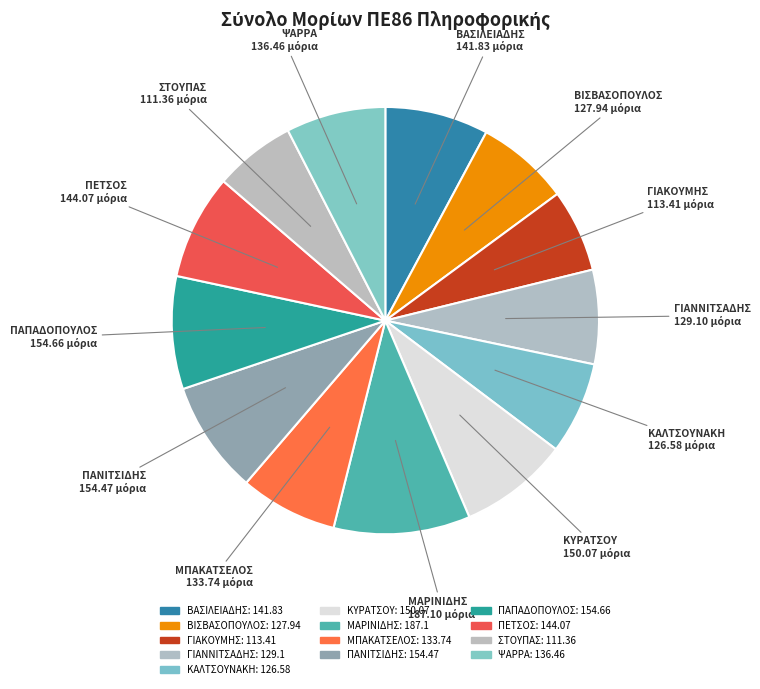

Rank the categories by value from lowest to highest.

ΣΤΟΥΠΑΣ, ΓΙΑΚΟΥΜΗΣ, ΚΑΛΤΣΟΥΝΑΚΗ, ΒΙΣΒΑΣΟΠΟΥΛΟΣ, ΓΙΑΝΝΙΤΣΑΔΗΣ, ΜΠΑΚΑΤΣΕΛΟΣ, ΨΑΡΡΑ, ΒΑΣΙΛΕΙΑΔΗΣ, ΠΕΤΣΟΣ, ΚΥΡΑΤΣΟΥ, ΠΑΝΙΤΣΙΔΗΣ, ΠΑΠΑΔΟΠΟΥΛΟΣ, ΜΑΡΙΝΙΔΗΣ